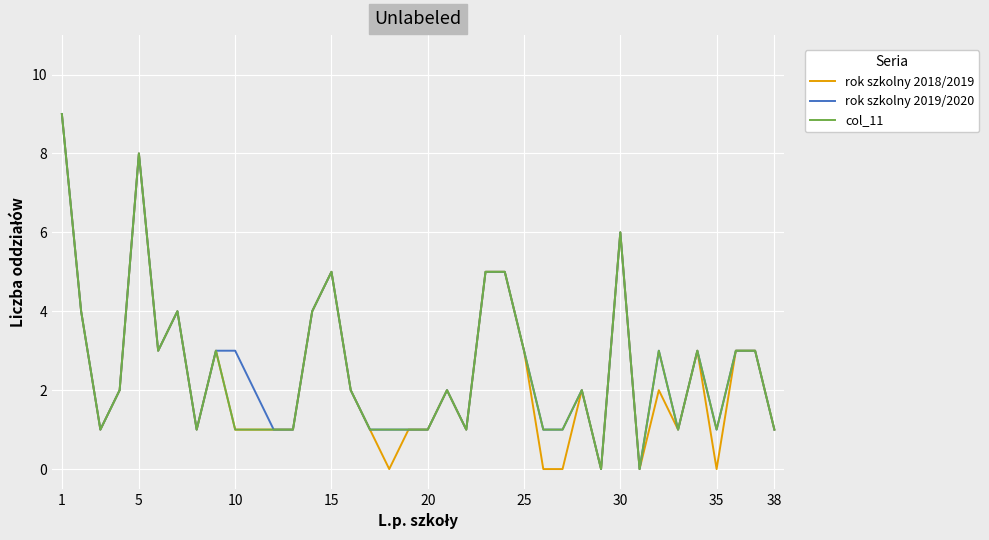

How many lines are shown in the chart?

3